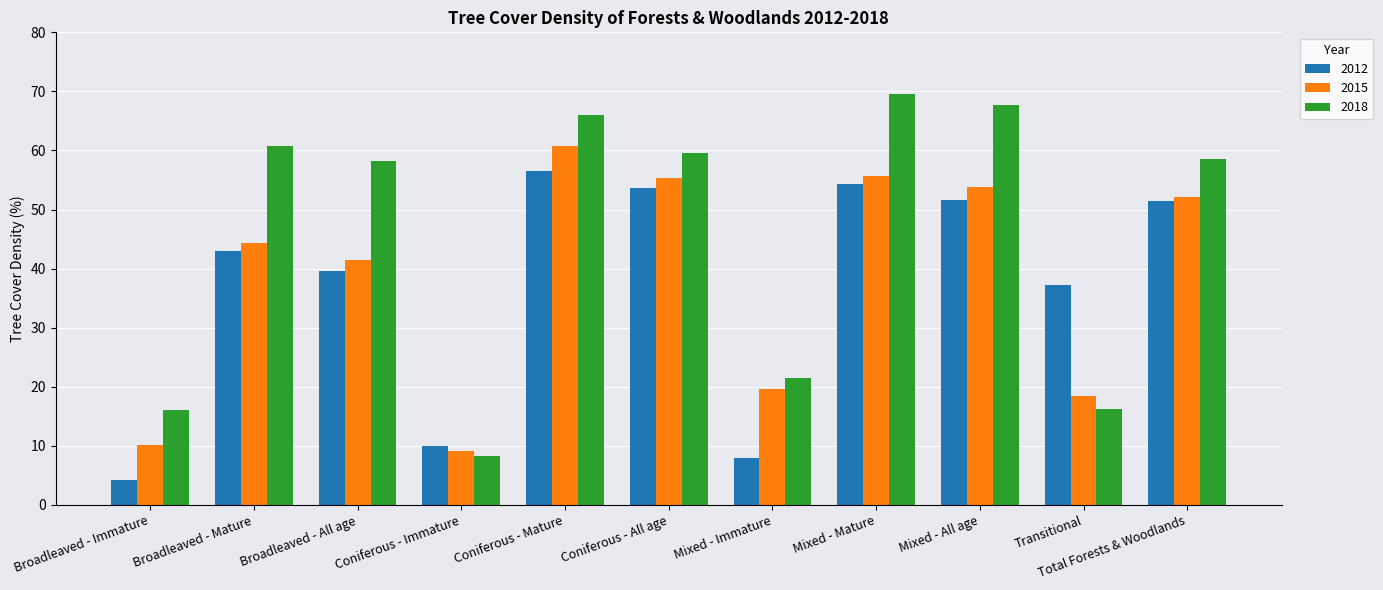

What is the total value across all series at Mixed - Mature?

179.5